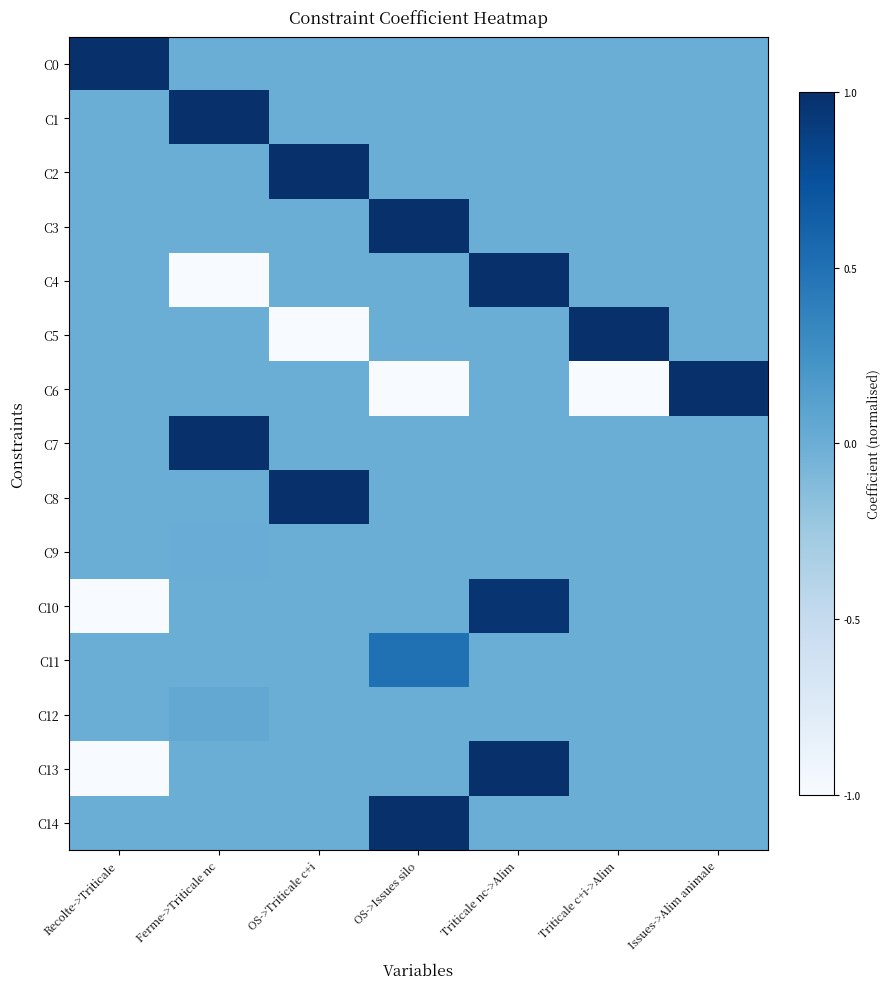

How many series are shown in this chart?

15